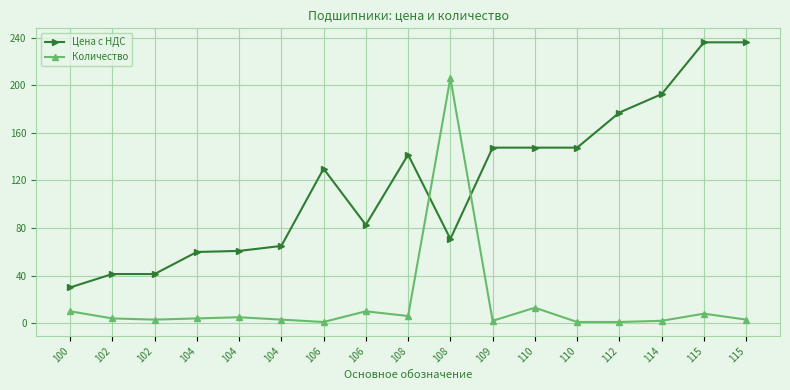

At which label does Количество reach its minimum?

106